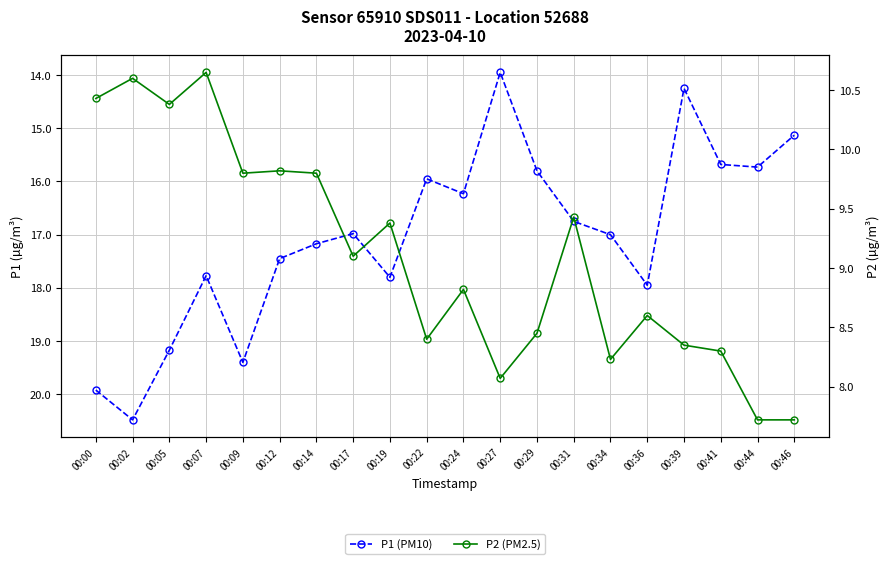

What is the maximum value for P2 (PM2.5)?

10.7